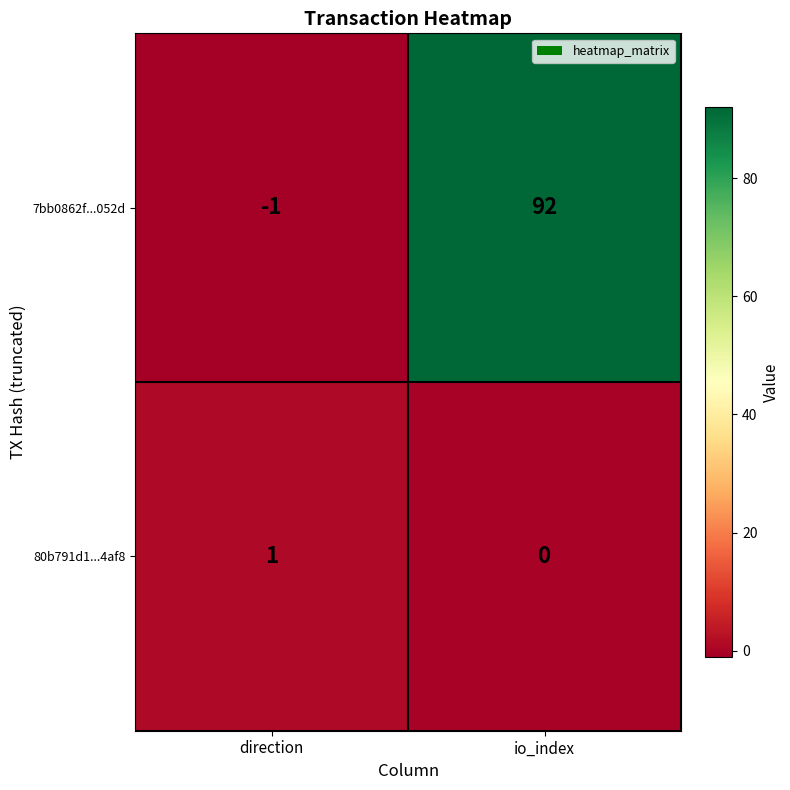

What is the approximate value of 7bb0862f...052d at io_index, to the nearest 5?

90